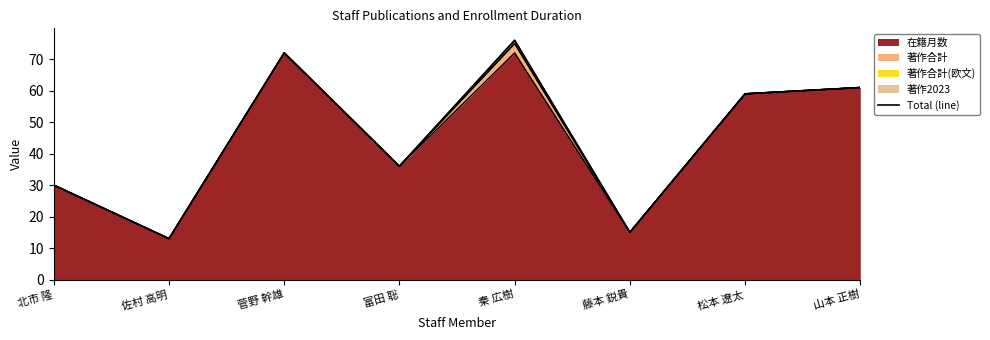

What is the difference between the second highest and second lowest values?

57